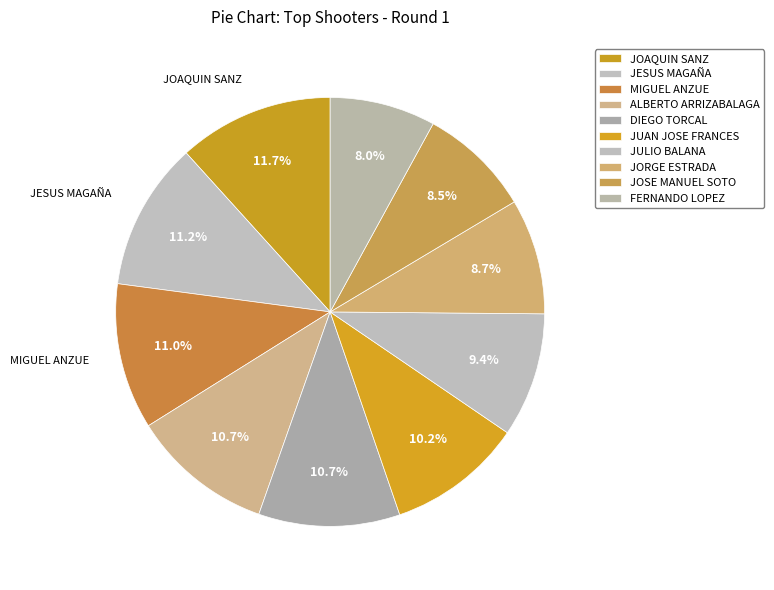

How much of the chart is everything except FERNANDO LOPEZ?

92.0%